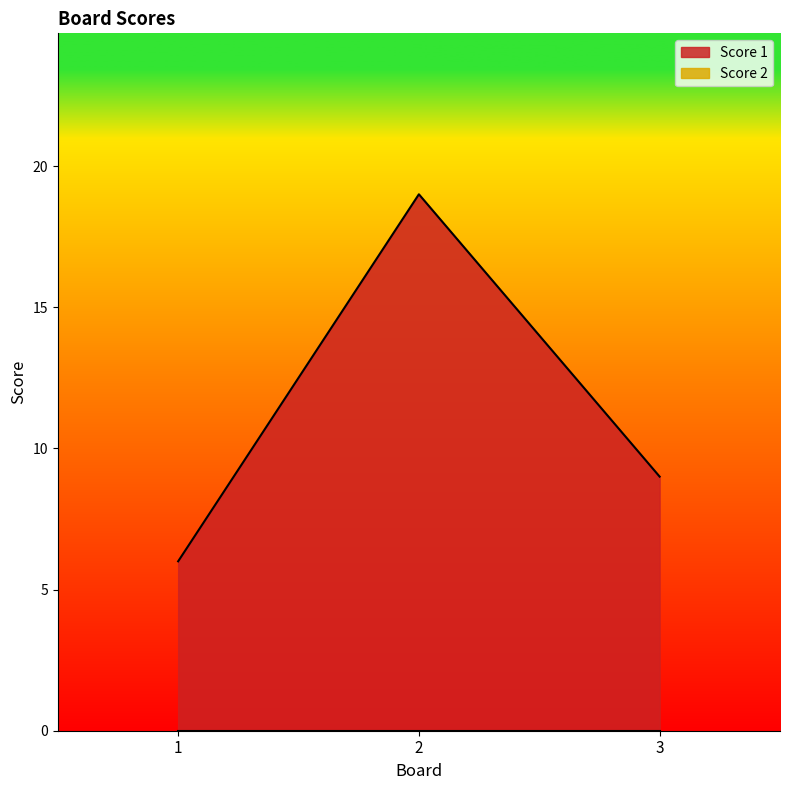

Does the chart have visible grid lines?

No